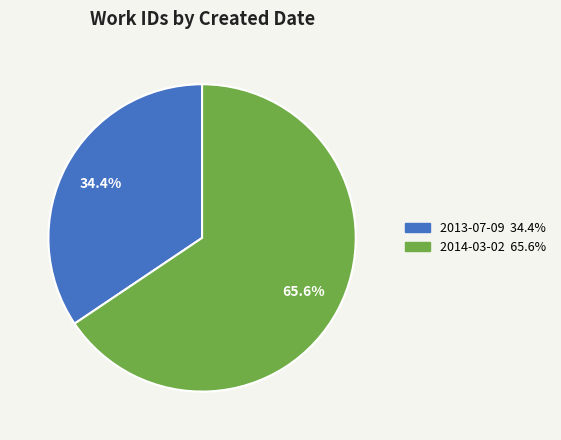

Which slice is the smallest?

2013-07-09